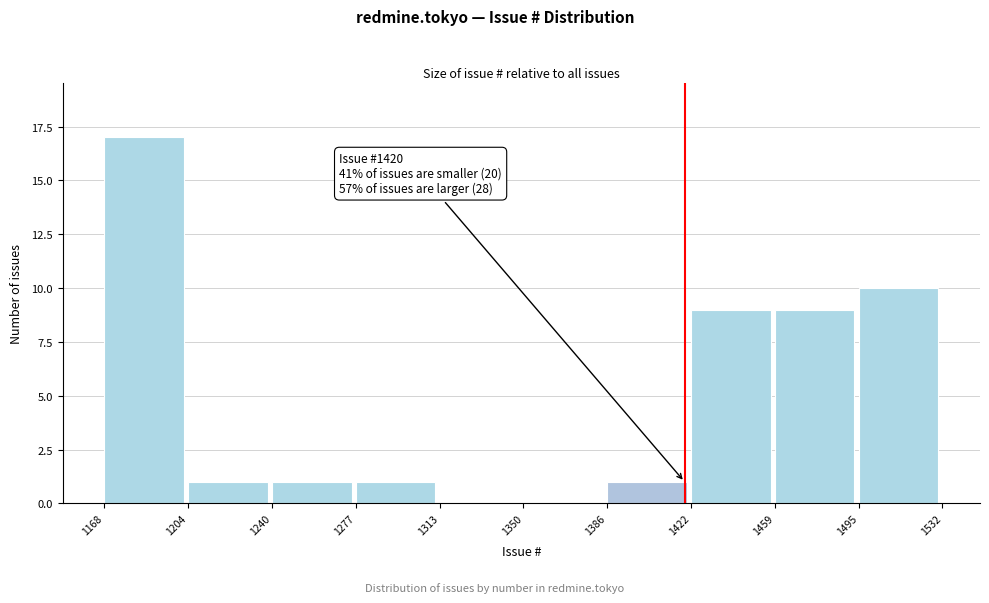

Over which range of the x-axis is the bar tallest?

1168 to 1204